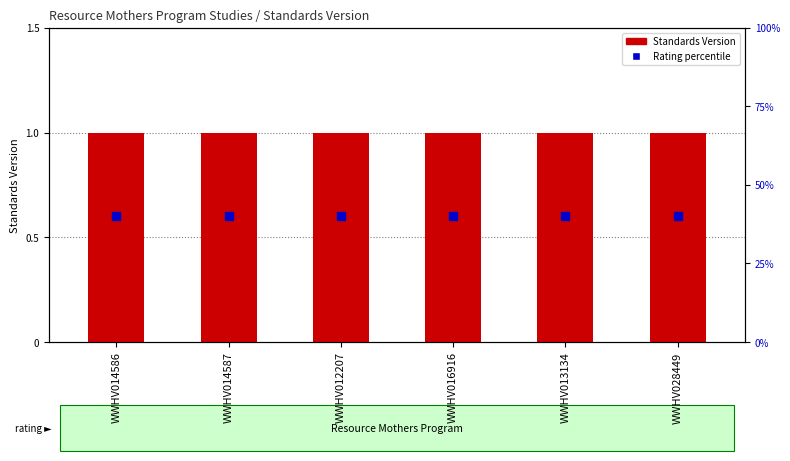

Rank the series by their average value, from lowest to highest.

Standards Version, Rating (percentile)